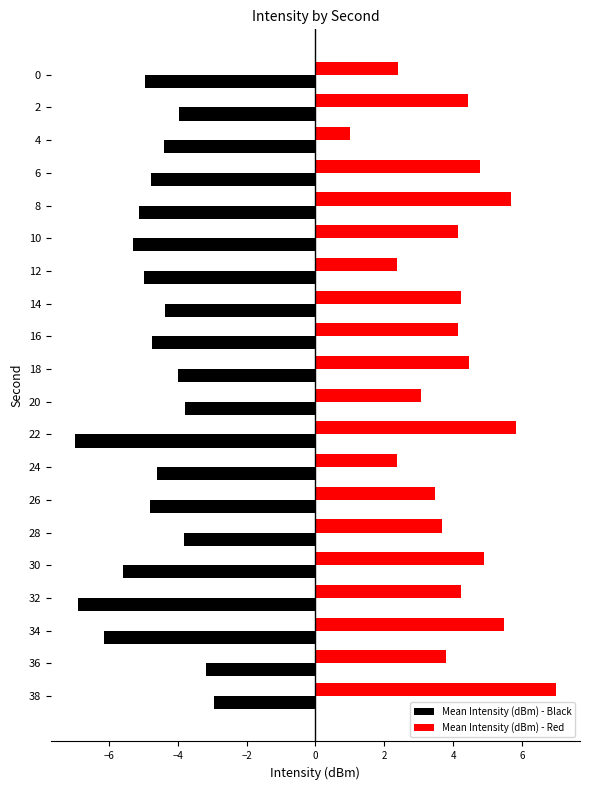

Is it true that Mean Intensity (dBm) - Red equals 2.4 at 24?

True